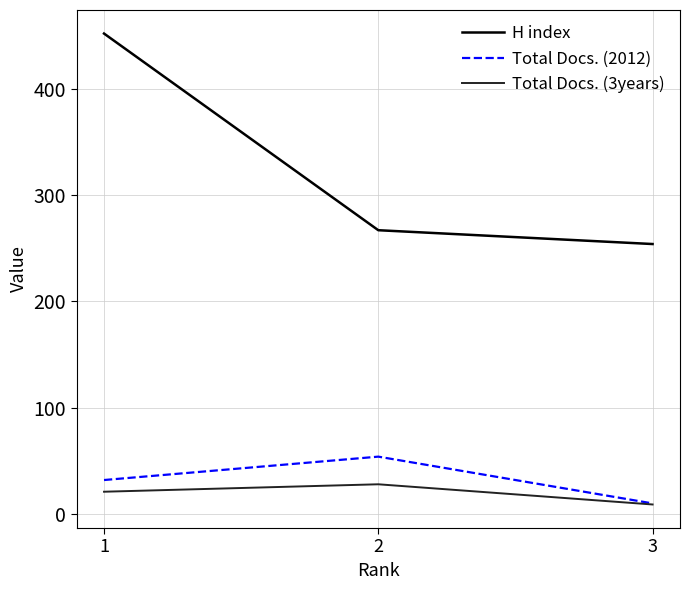

At which label is Total Docs. (3years) closest to 18?

1